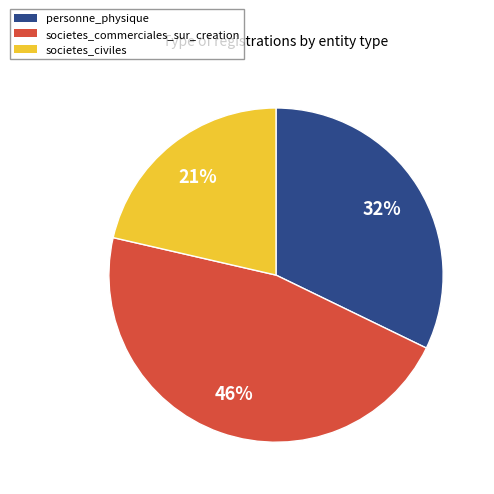

Is it true that societes_civiles is 21% of the pie?

True